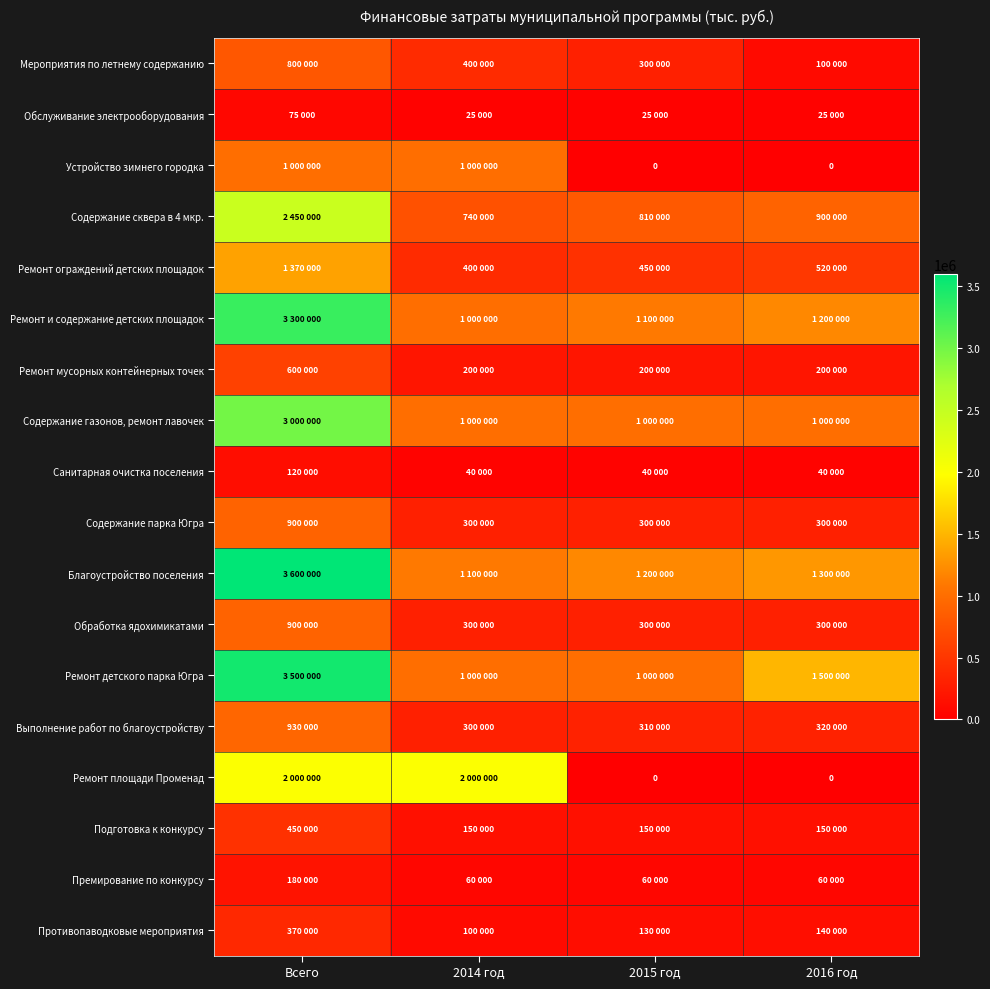

Is it true that Обслуживание электрооборудования equals 35845 at 2014 год?

False